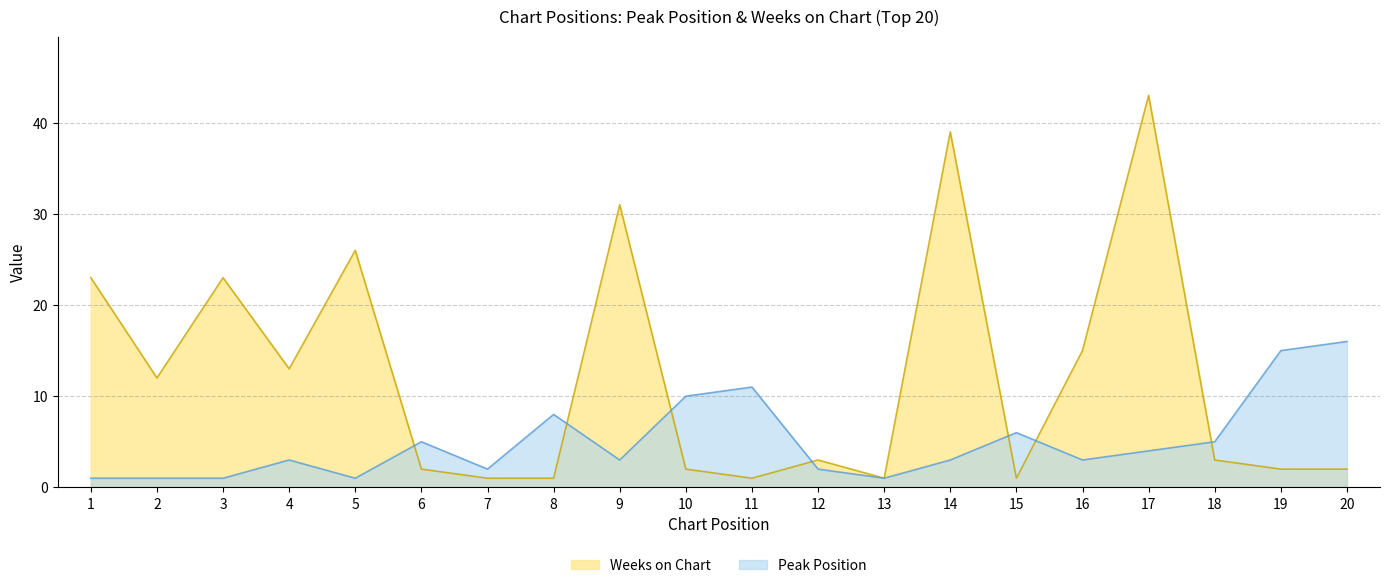

The value of Weeks on Chart at 2 is 12. True or false?

True